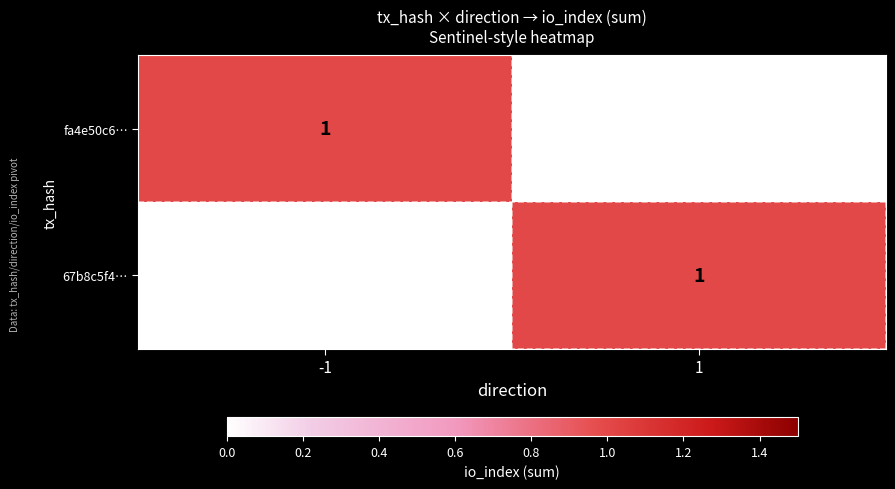

Is it true that 67b8c5f4… equals 0 at -1?

True